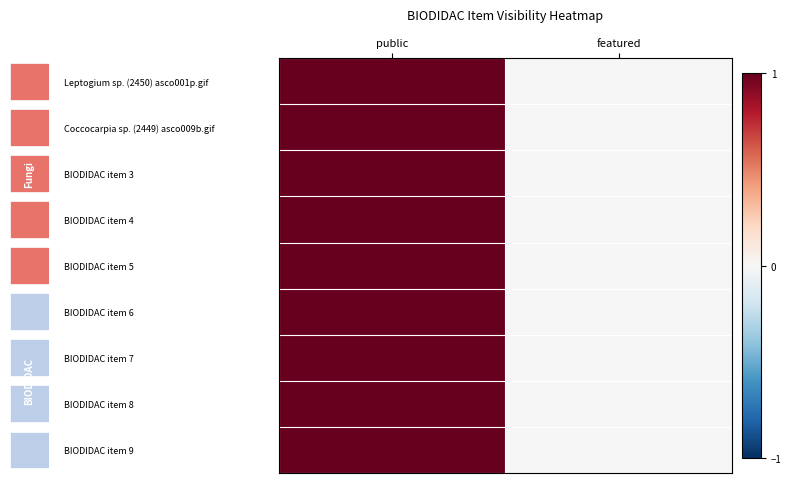

Rank the series by their maximum value, from lowest to highest.

Leptogium sp. (2450) asco001p.gif, Coccocarpia sp. (2449) asco009b.gif, BIODIDAC item 3, BIODIDAC item 4, BIODIDAC item 5, BIODIDAC item 6, BIODIDAC item 7, BIODIDAC item 8, BIODIDAC item 9